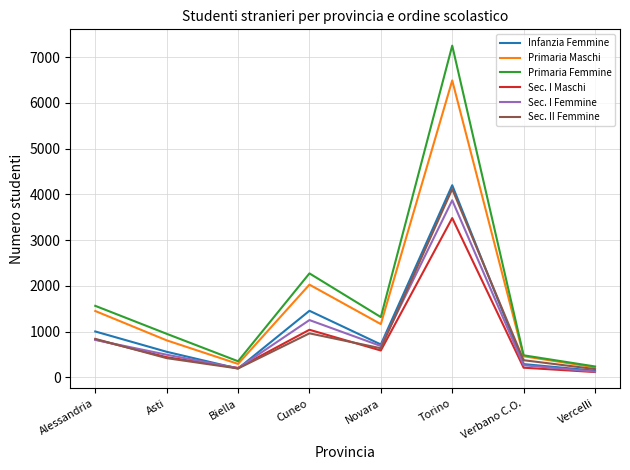

At which category does Sec. II Femmine reach its first local peak?

Cuneo